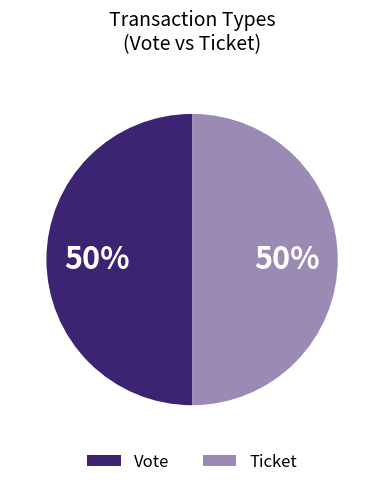

Is the sum of Ticket and Vote greater than half?

Yes